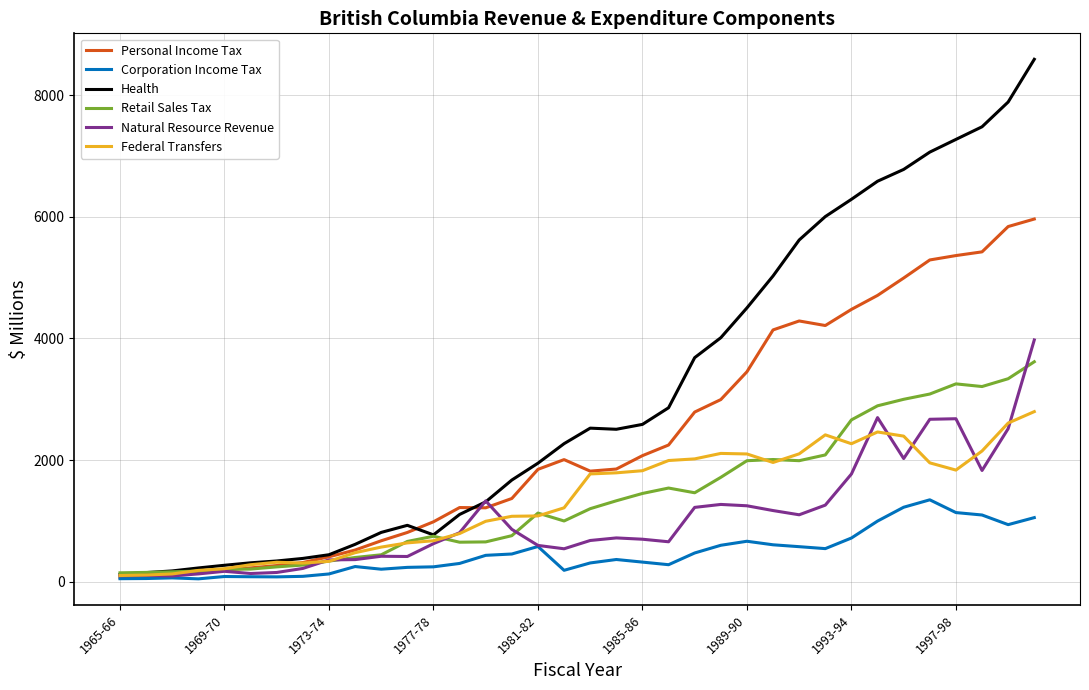

What is the maximum value shown in the chart?

8588.0